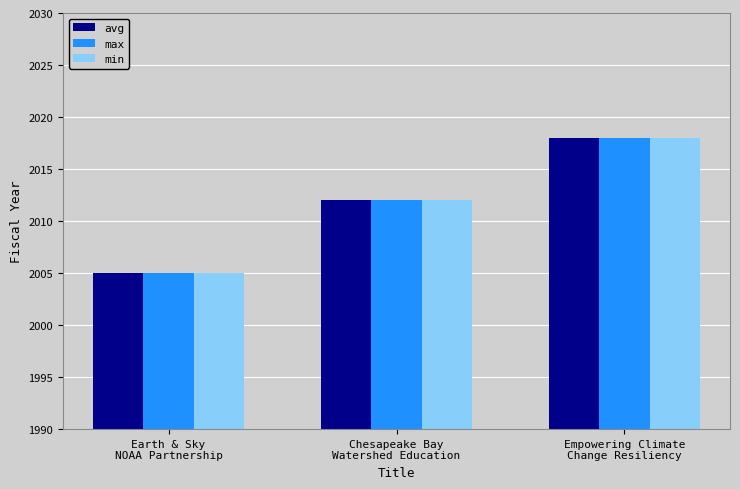

What is the maximum value shown in the chart?

2018